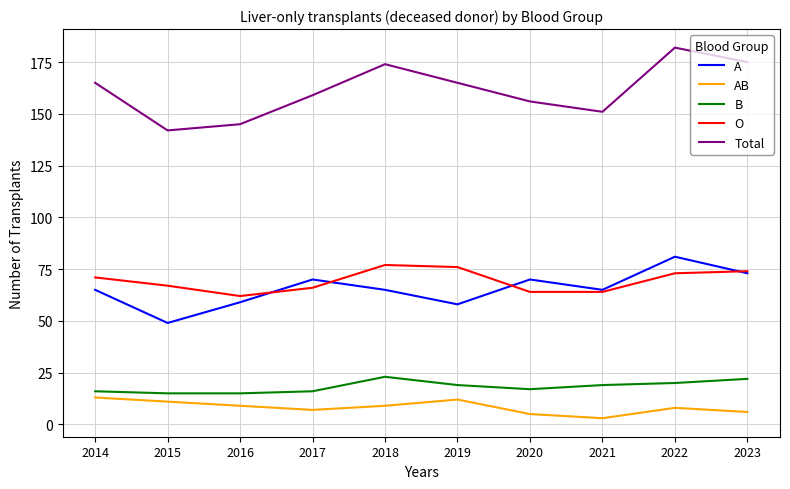

What is the difference between the second highest and minimum values in the A series?

24